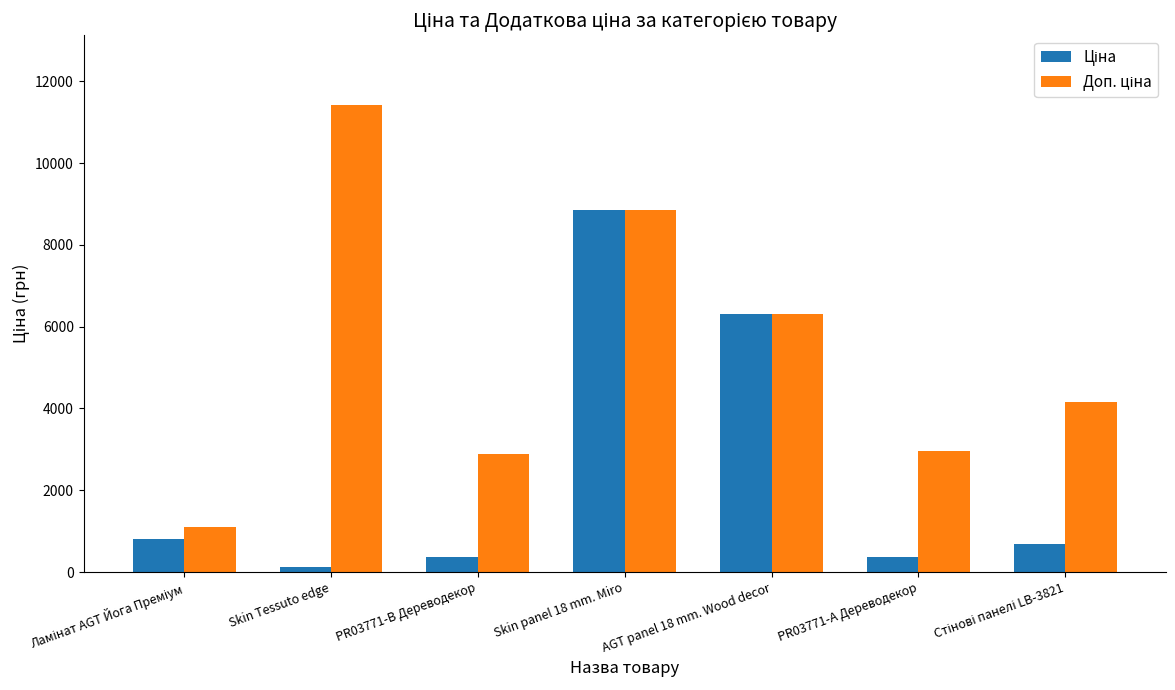

At which category is the sum across all series the highest?

Skin panel 18 mm. Miro